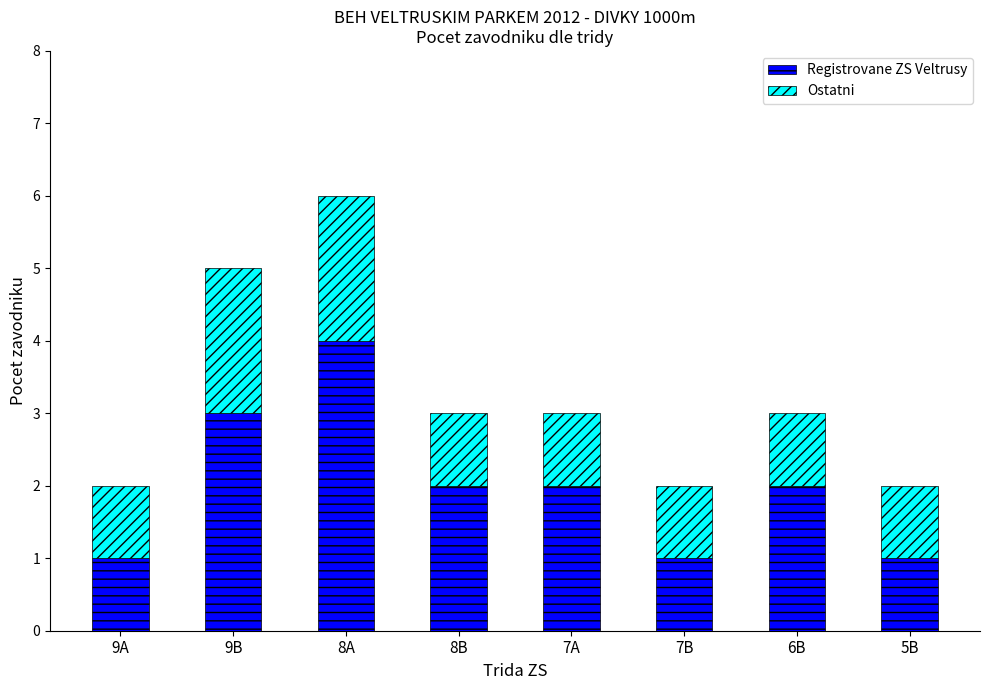

How many bars are there in total?

8